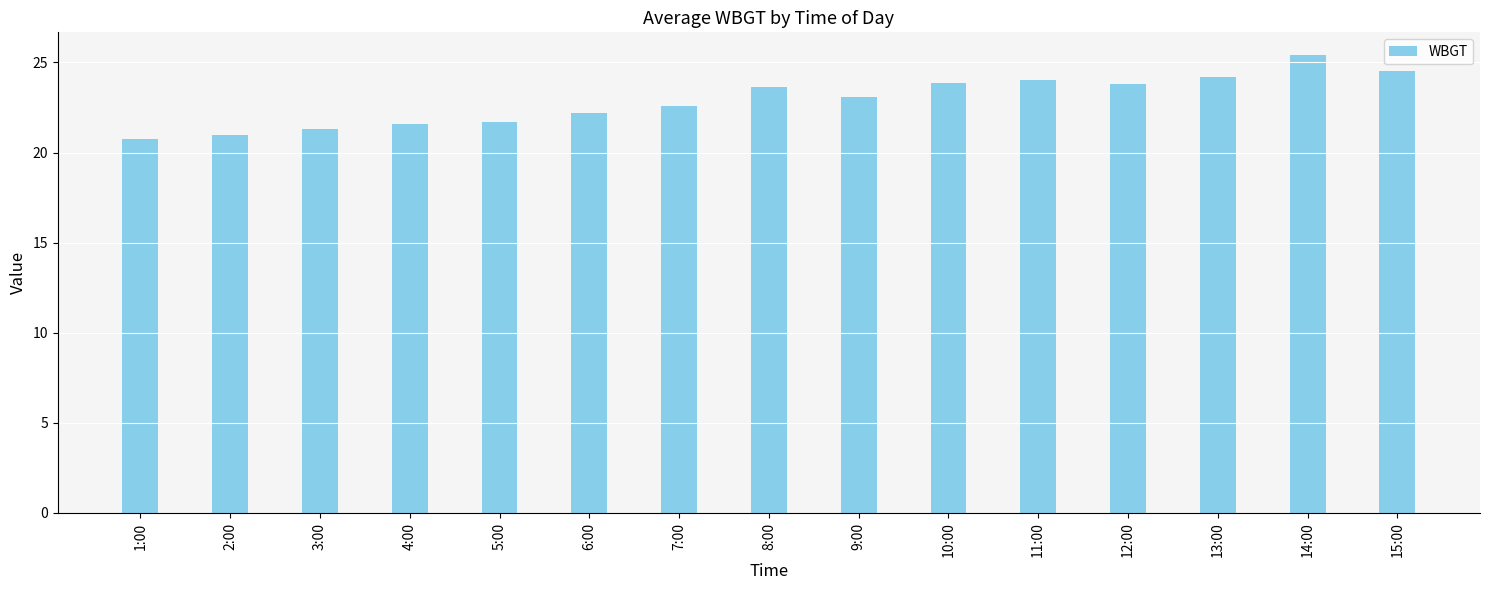

Approximately how many times larger is the value at 8:00 compared to 7:00?

1.0